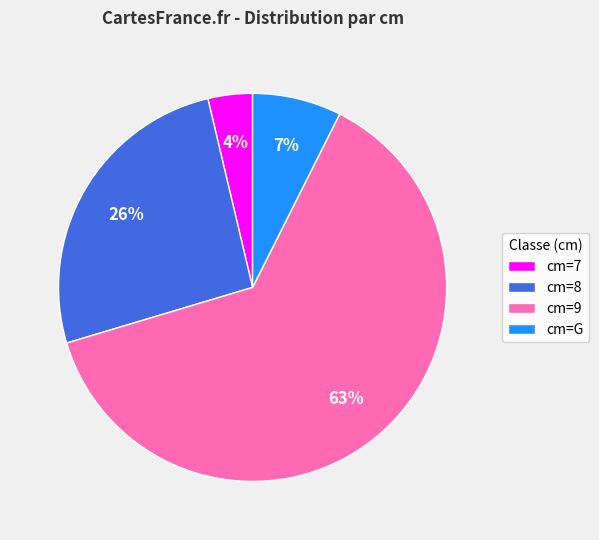

Rank the categories by value from highest to lowest.

cm=9, cm=8, cm=G, cm=7